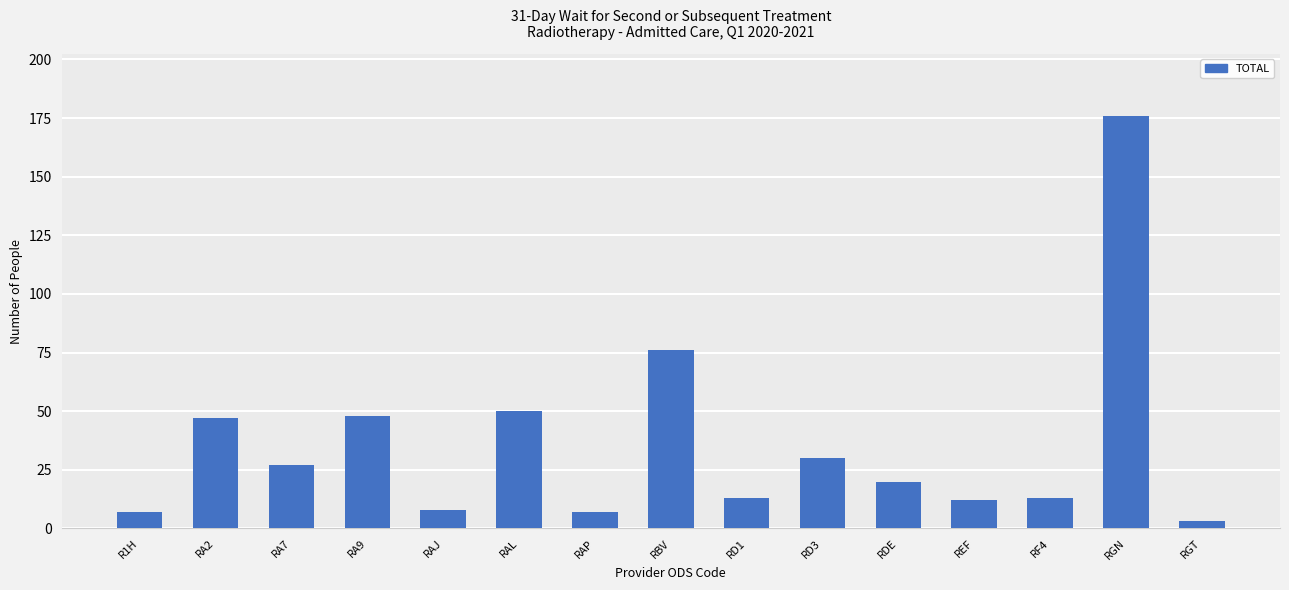

The chart shows a value of 13 at RF4. True or false?

True